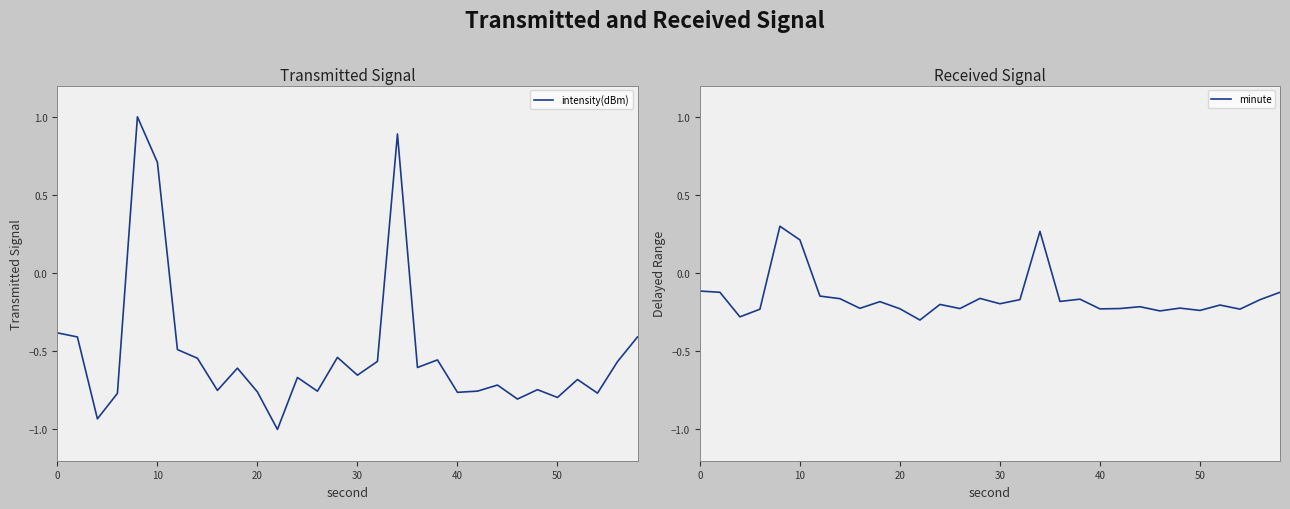

Reading left to right, list all the values displayed in this chart.

intensity(dBm): -0.4	-0.4	-0.9	-0.8	1.0	0.7	-0.5	-0.5	-0.8	-0.6	-0.8	-1.0	-0.7	-0.8	-0.5	-0.7	-0.6	0.9	-0.6	-0.6	-0.8	-0.8	-0.7	-0.8	-0.7	-0.8	-0.7	-0.8	-0.6	-0.4
minute: -0.1	-0.1	-0.3	-0.2	0.3	0.2	-0.1	-0.2	-0.2	-0.2	-0.2	-0.3	-0.2	-0.2	-0.2	-0.2	-0.2	0.3	-0.2	-0.2	-0.2	-0.2	-0.2	-0.2	-0.2	-0.2	-0.2	-0.2	-0.2	-0.1